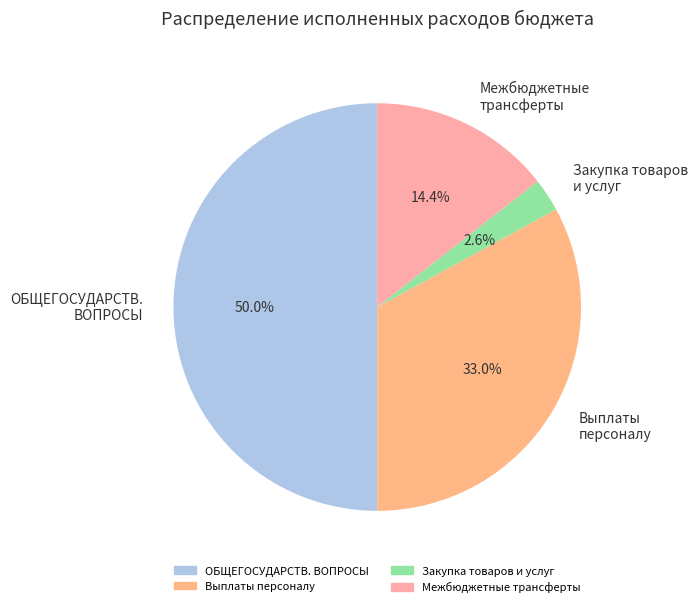

How many segments does this pie chart have?

4